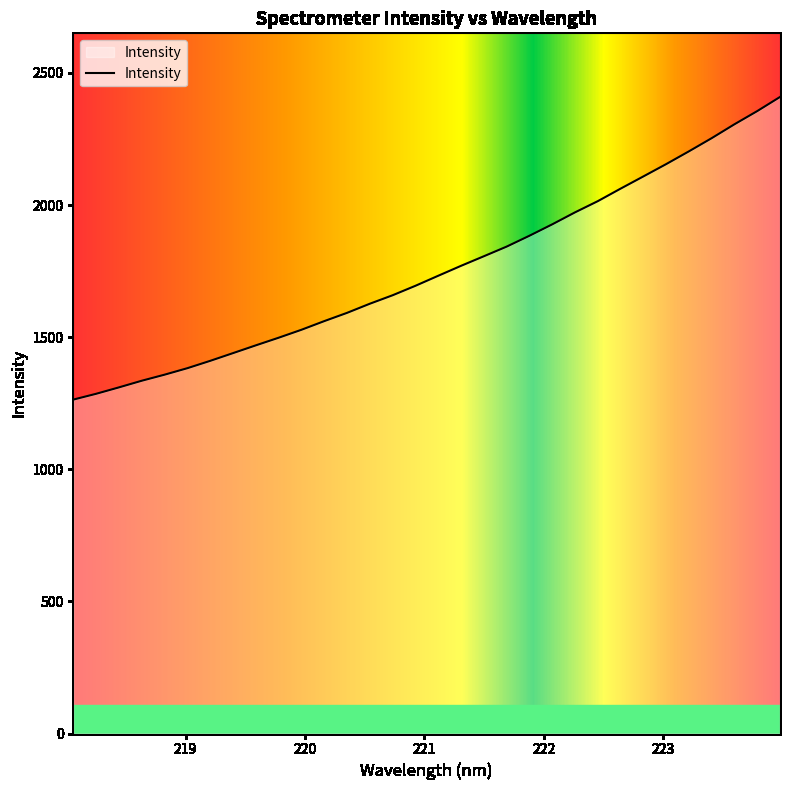

Does the chart have visible grid lines?

No